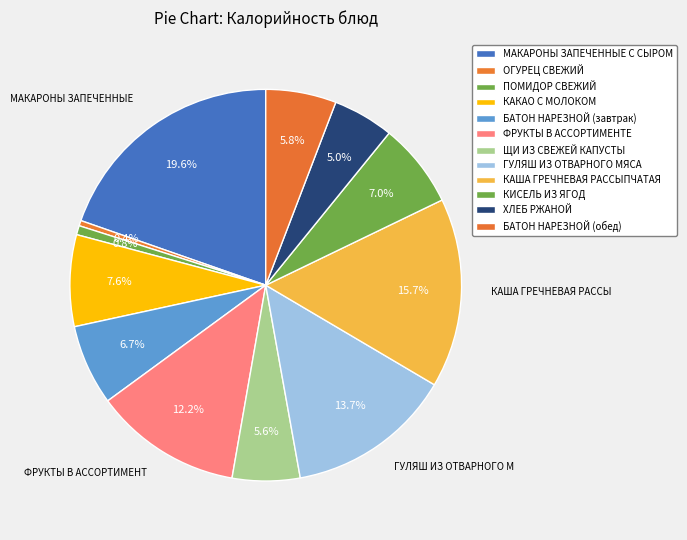

What portion of the pie excludes ЩИ ИЗ СВЕЖЕЙ КАПУСТЫ?

94.4%